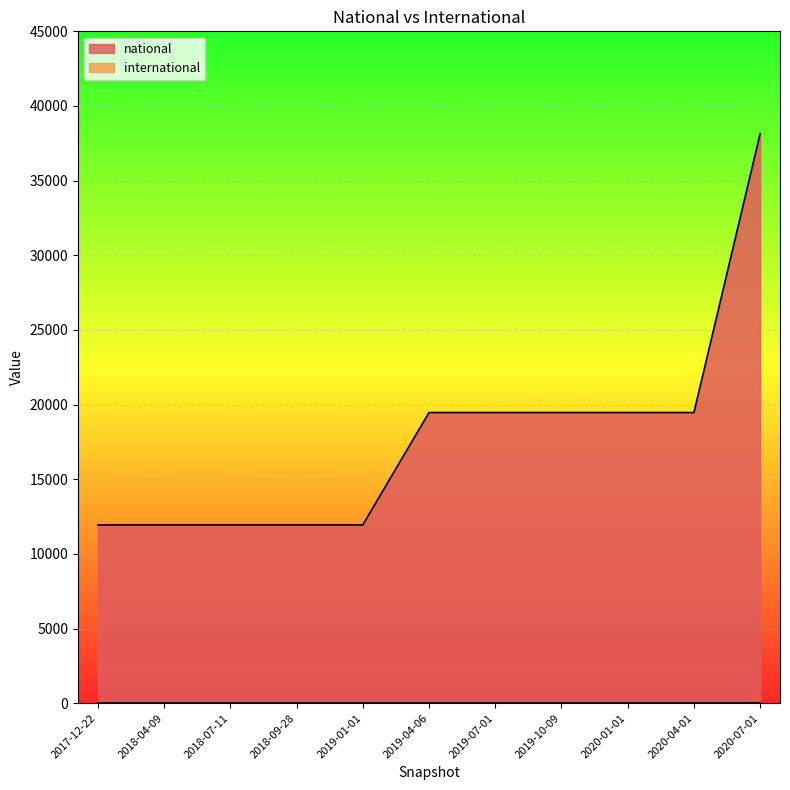

How many lines are shown in the chart?

2